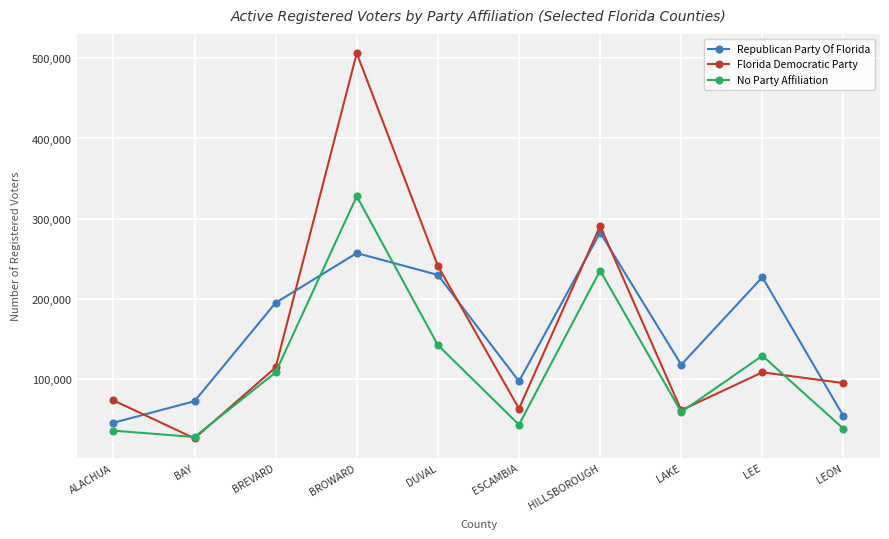

Rank the series at BROWARD from highest to lowest value.

Florida Democratic Party, No Party Affiliation, Republican Party Of Florida